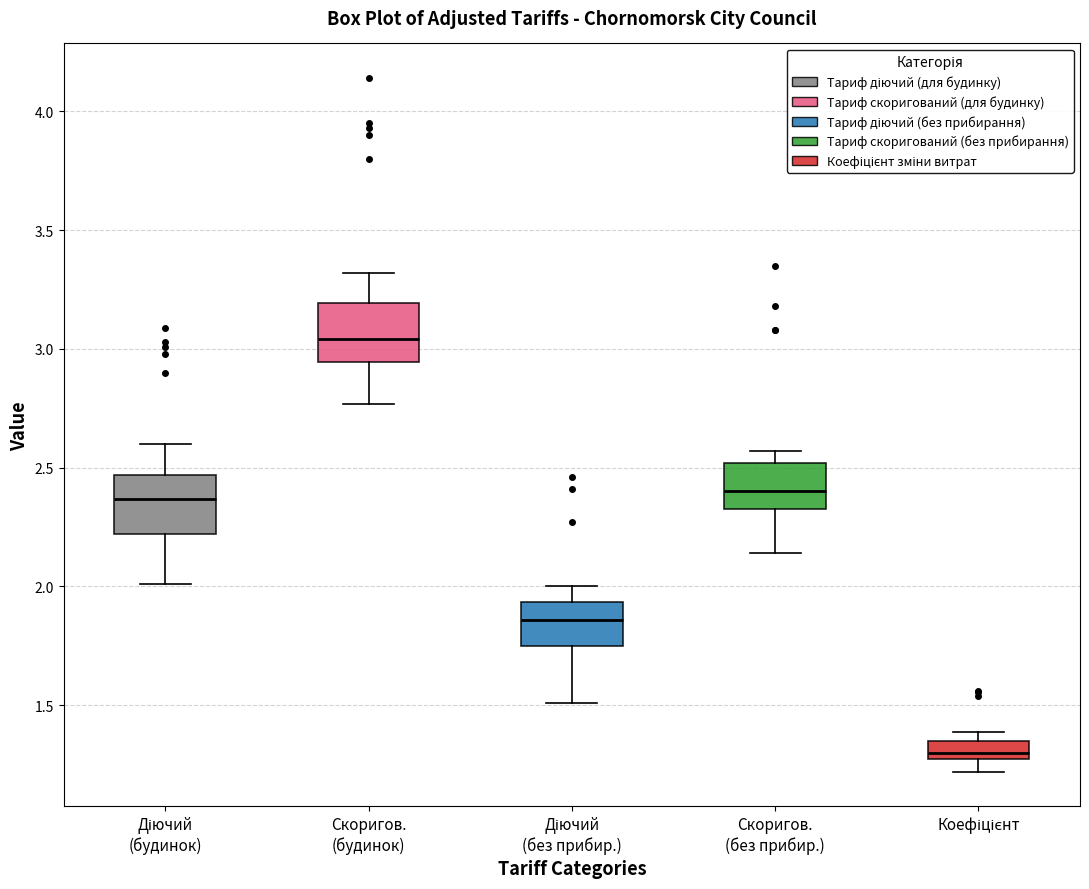

Reading left to right, read every box against the y-axis: the position of its median line, the range the box covers, and the ends of its whiskers. The values are not printed on the chart, so give them approximately, as read against the axis.

Діючий (будинок): median 2.35, box 2.20 to 2.45, whiskers 2.00 to 2.60
Скоригов. (будинок): median 3.05, box 2.95 to 3.20, whiskers 2.75 to 3.30
Діючий (без прибир.): median 1.85, box 1.75 to 1.95, whiskers 1.50 to 2.00
Скоригов. (без прибир.): median 2.40, box 2.35 to 2.50, whiskers 2.15 to 2.55
Коефіцієнт: median 1.30, box 1.25 to 1.35, whiskers 1.20 to 1.40